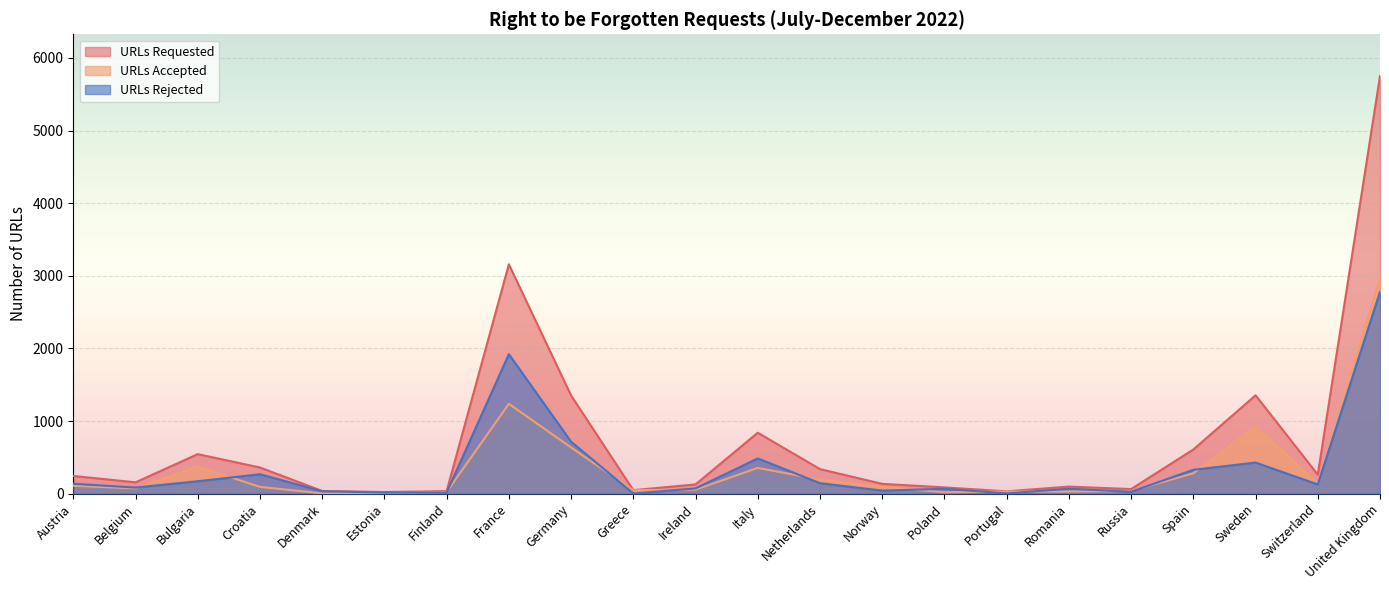

The value of URLs Rejected at Norway is 11. True or false?

False